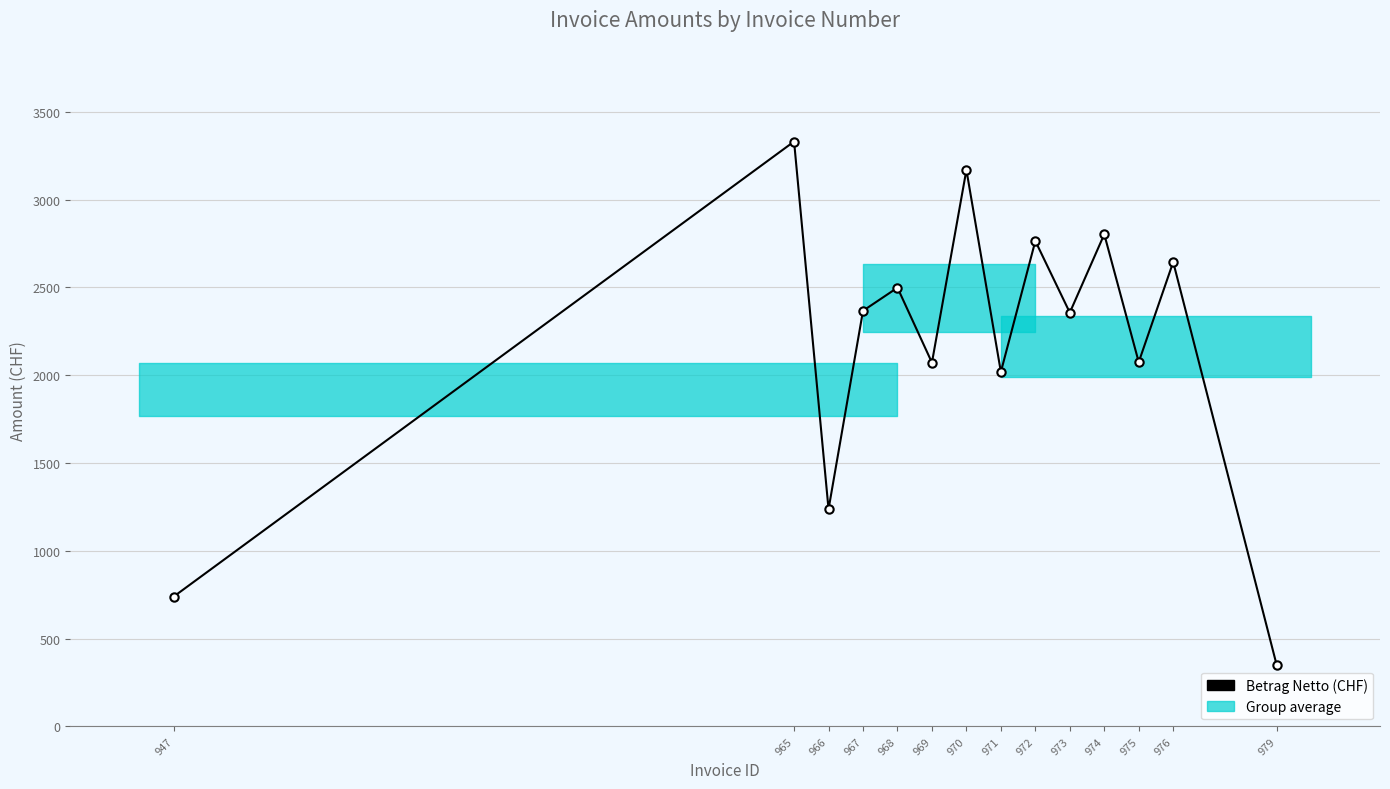

What value does the data have at 974?

2802.0